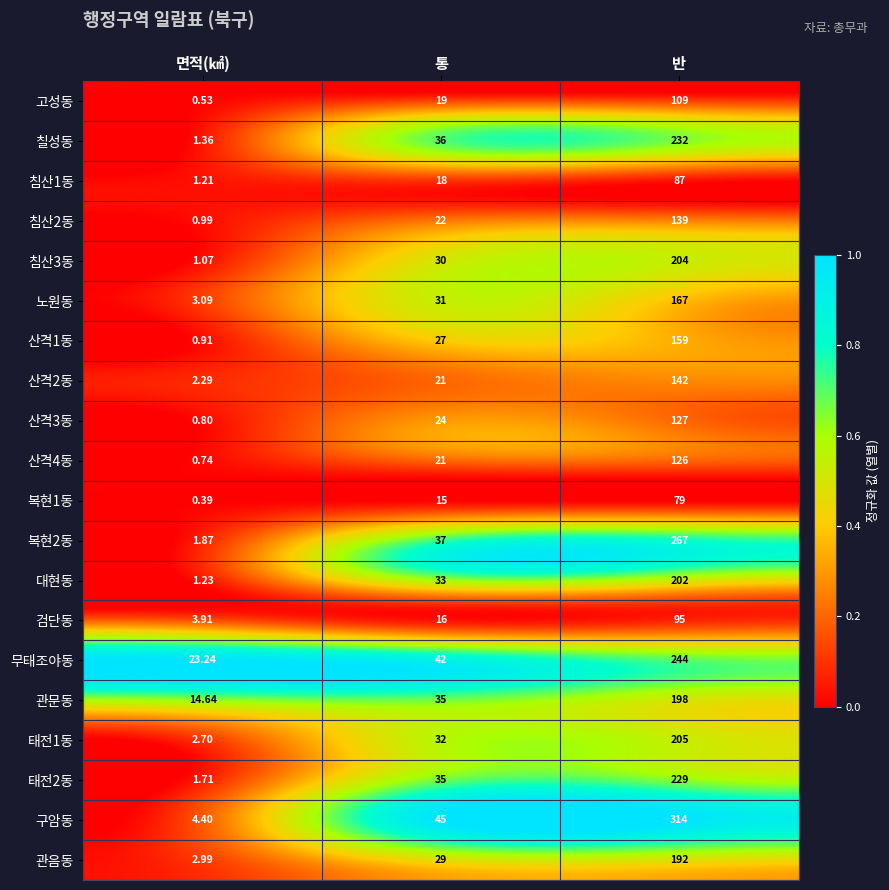

Which label corresponds to the largest value in the chart?

반